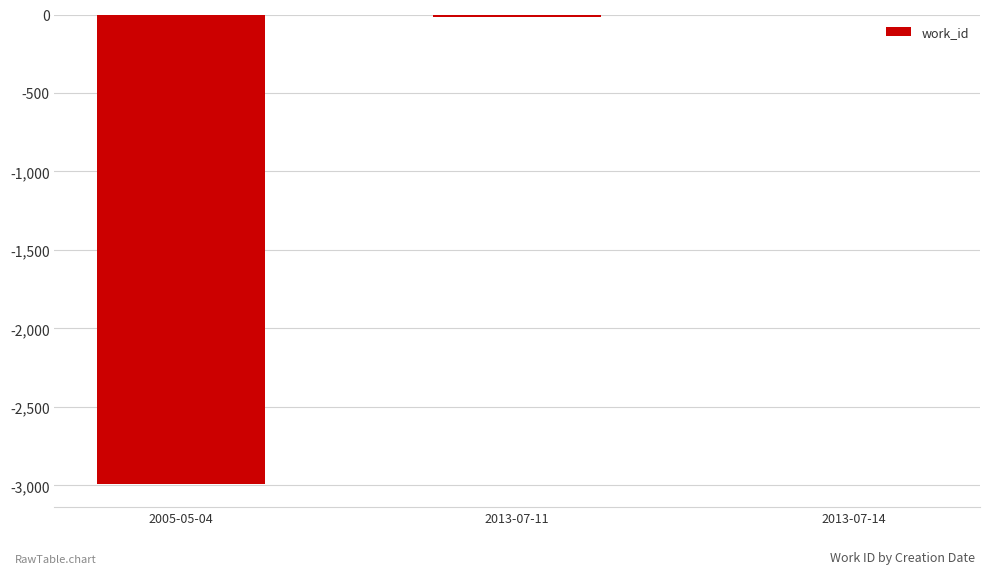

Where does the data first go above -14?

2013-07-14